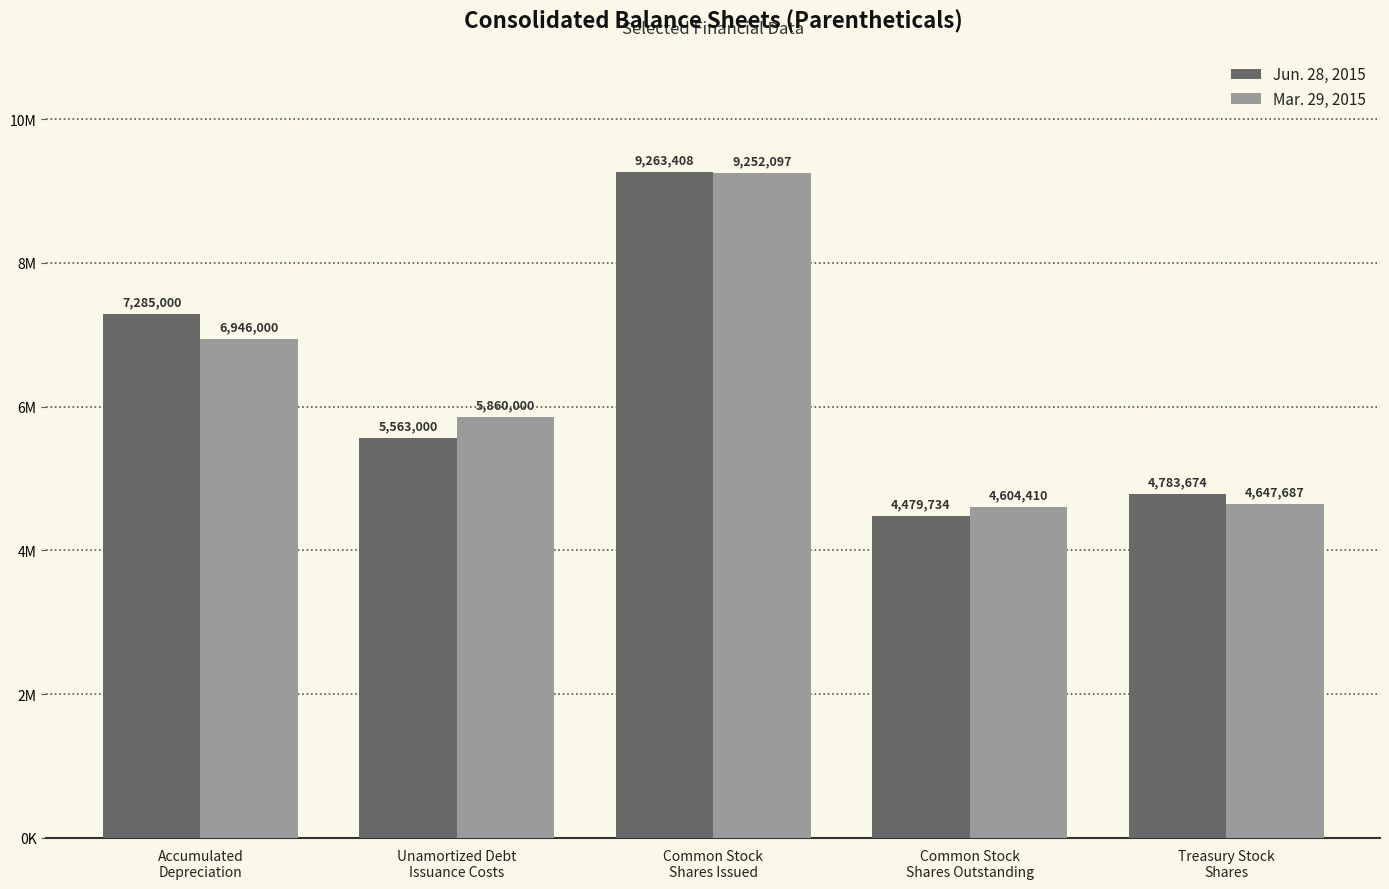

What position from the right is Common Stock
Shares Issued?

3